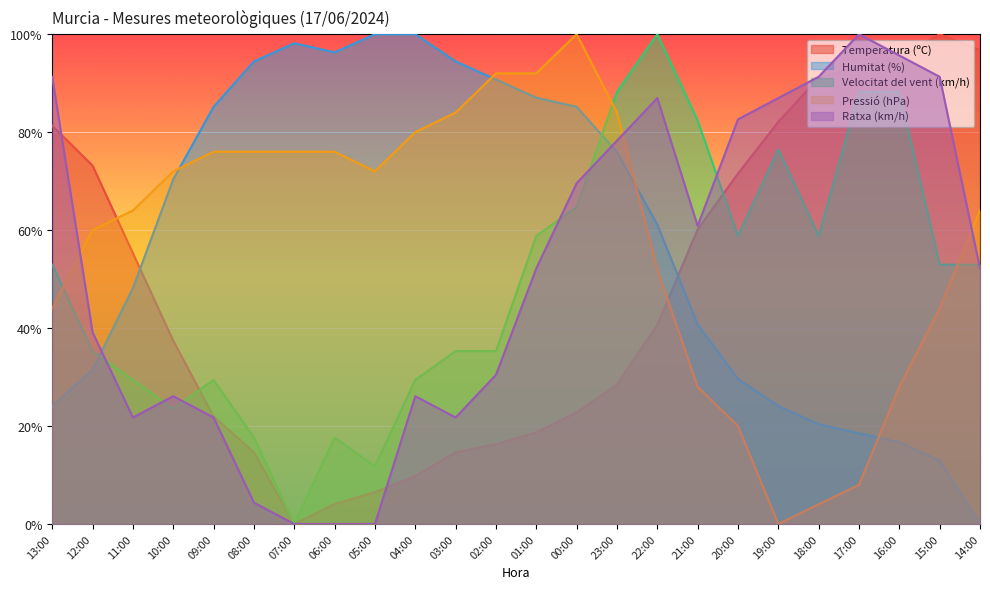

What is the sum of all Temperatura (ºC) values?

1135.8